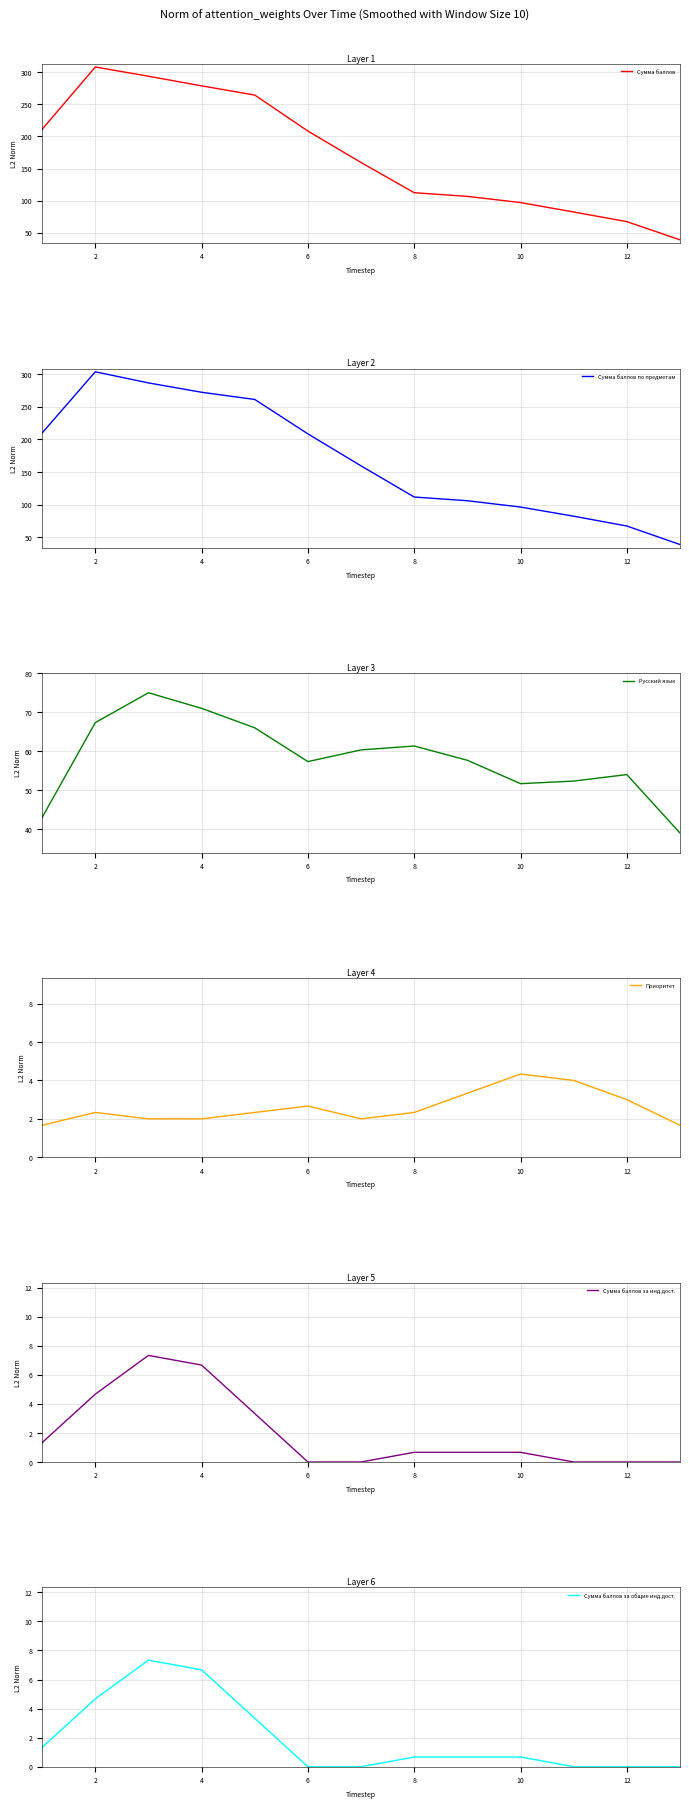

Is it true that Сумма баллов equals 41.3 at 10?

False